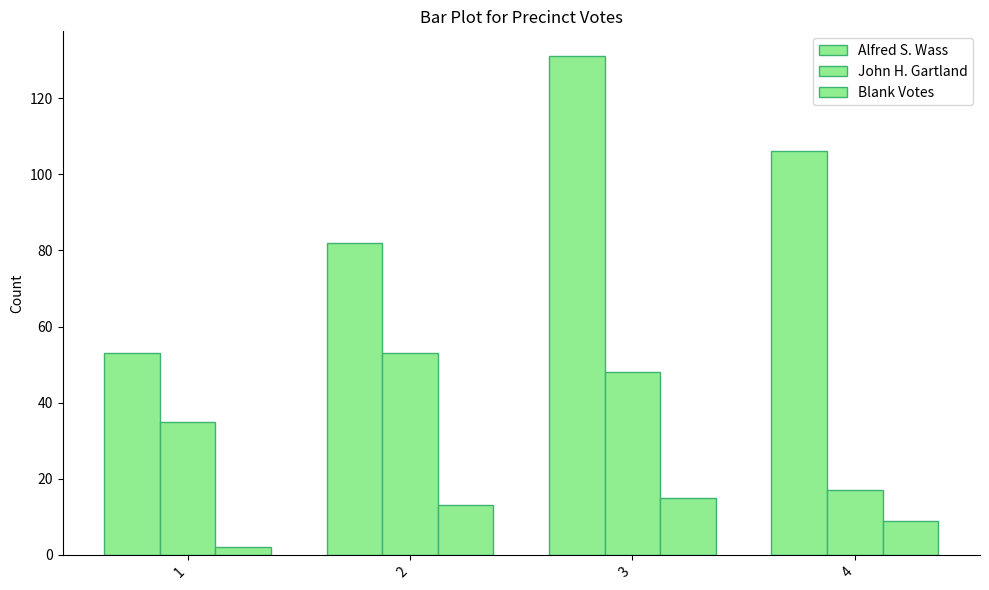

What is the sum of the Blank Votes values at 4 and 2?

22